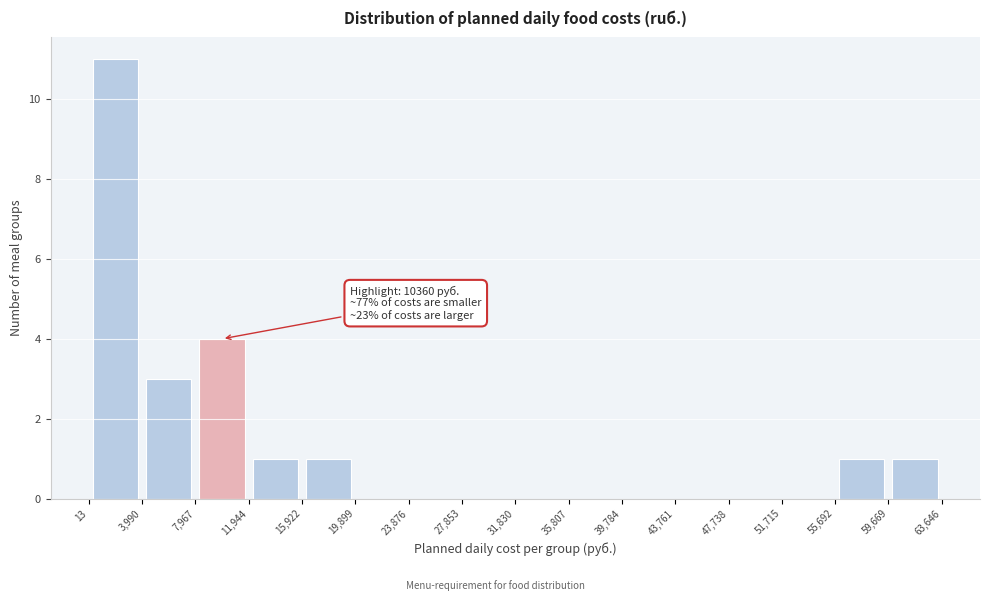

Which range on the x-axis has the tallest bar?

13 to 3,990